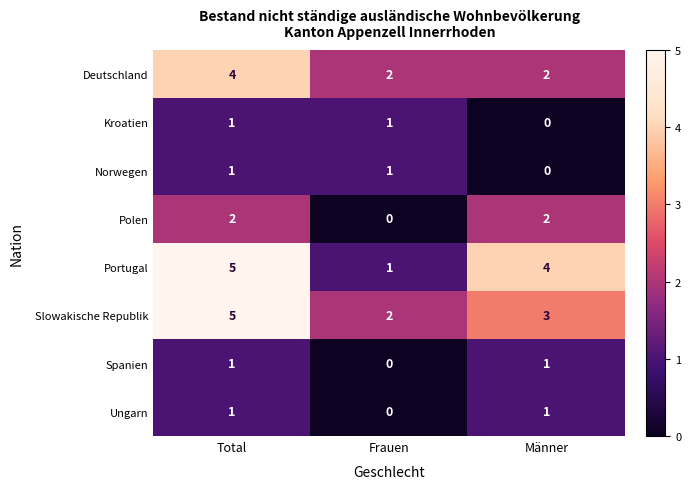

At which label is Slowakische Republik closest to 3?

Männer